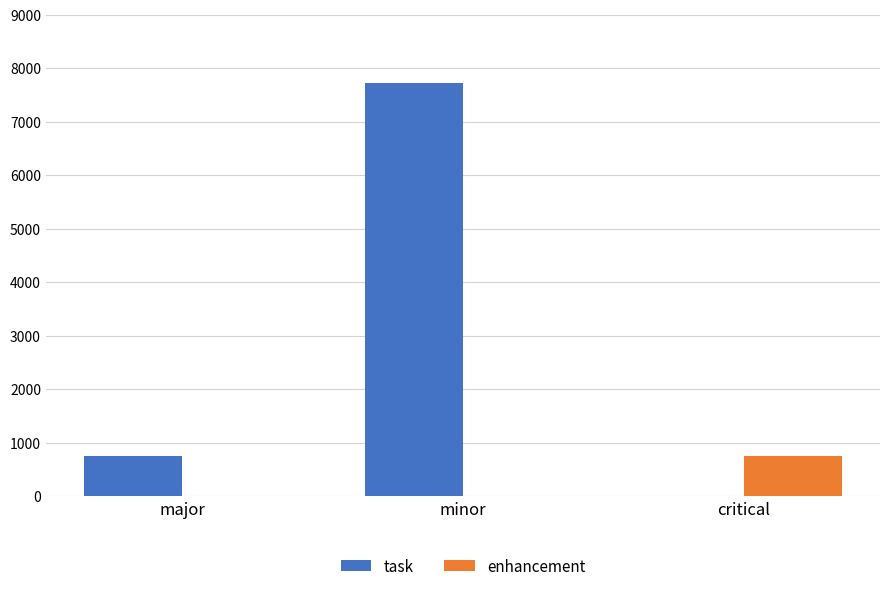

Where is task nearest to the value 3861?

major